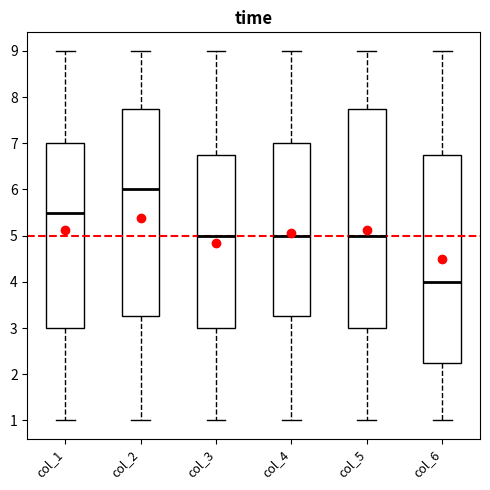

Reading left to right, transcribe this box plot: for each box, give where its median line is, the range the box spans, and where its two whiskers end, as read against the y-axis. The values are not printed on the chart, so give them approximately, as read against the axis.

col_1: median 5.5, box 3.0 to 7.0, whiskers 1.0 to 9.0
col_2: median 6.0, box 3.3 to 7.8, whiskers 1.0 to 9.0
col_3: median 5.0, box 3.0 to 6.8, whiskers 1.0 to 9.0
col_4: median 5.0, box 3.3 to 7.0, whiskers 1.0 to 9.0
col_5: median 5.0, box 3.0 to 7.8, whiskers 1.0 to 9.0
col_6: median 4.0, box 2.3 to 6.8, whiskers 1.0 to 9.0